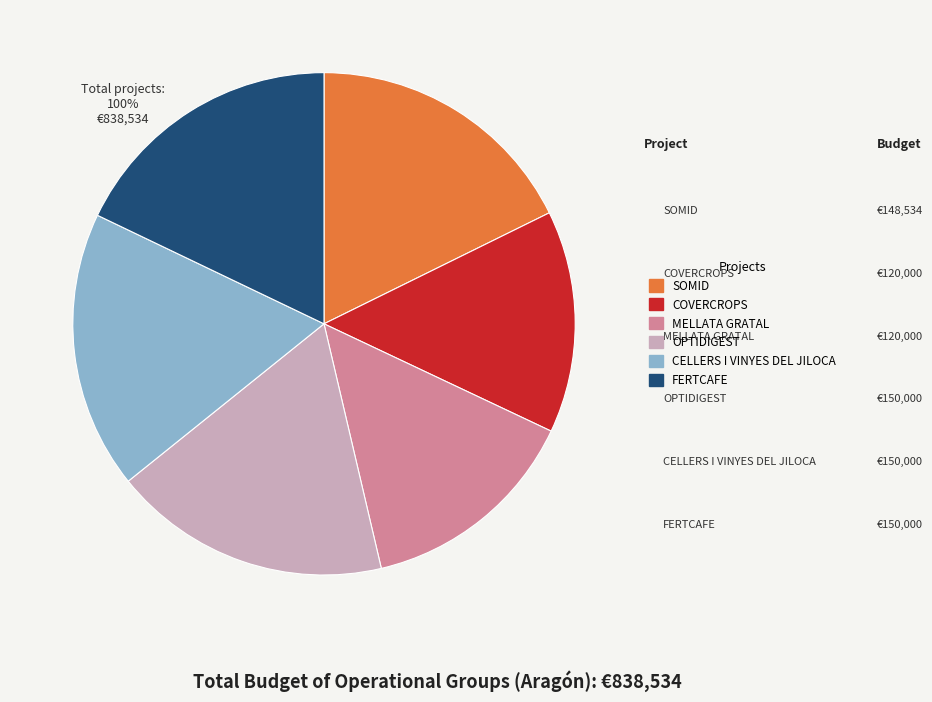

How many slices are in this pie chart?

6